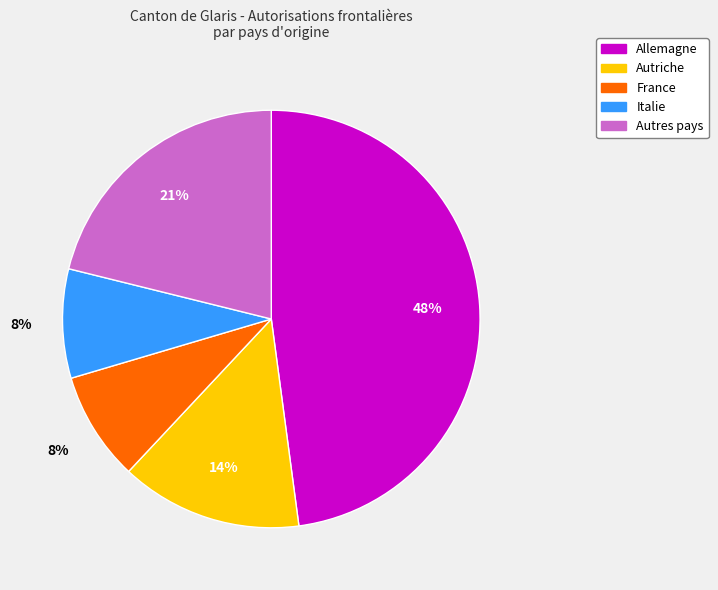

What percentage is the Italie slice, to the nearest percent?

8%